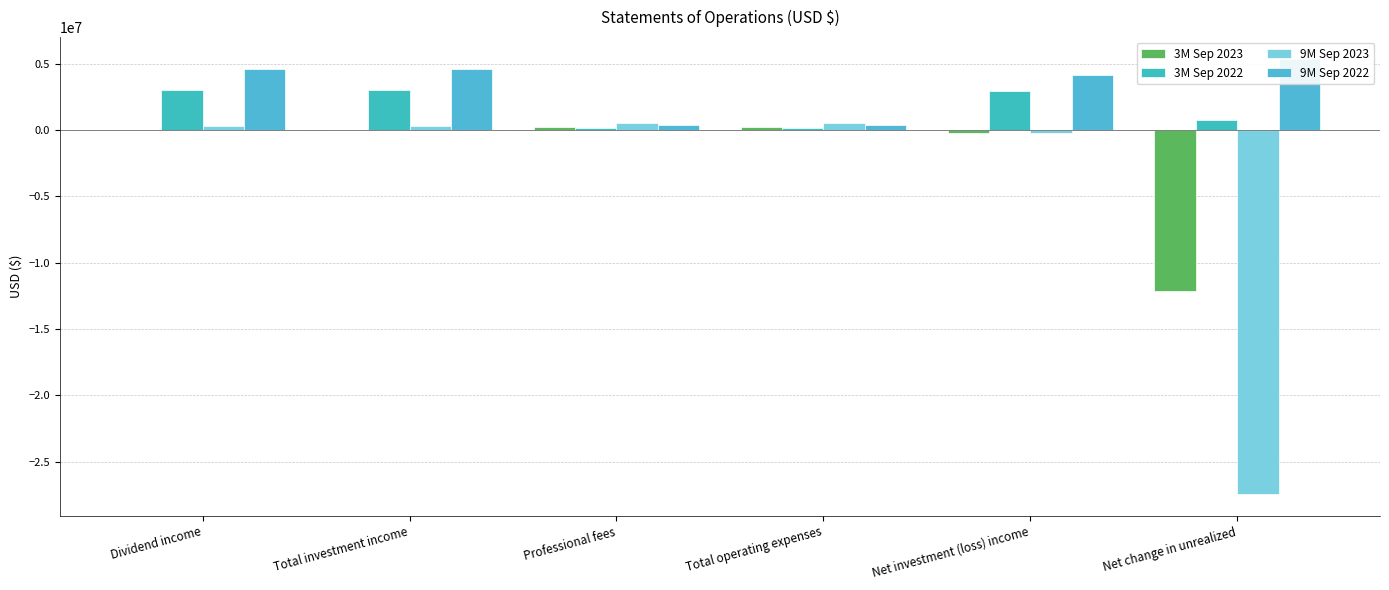

List the series in order of their peak value, highest first.

9M Sep 2022, 3M Sep 2022, 9M Sep 2023, 3M Sep 2023